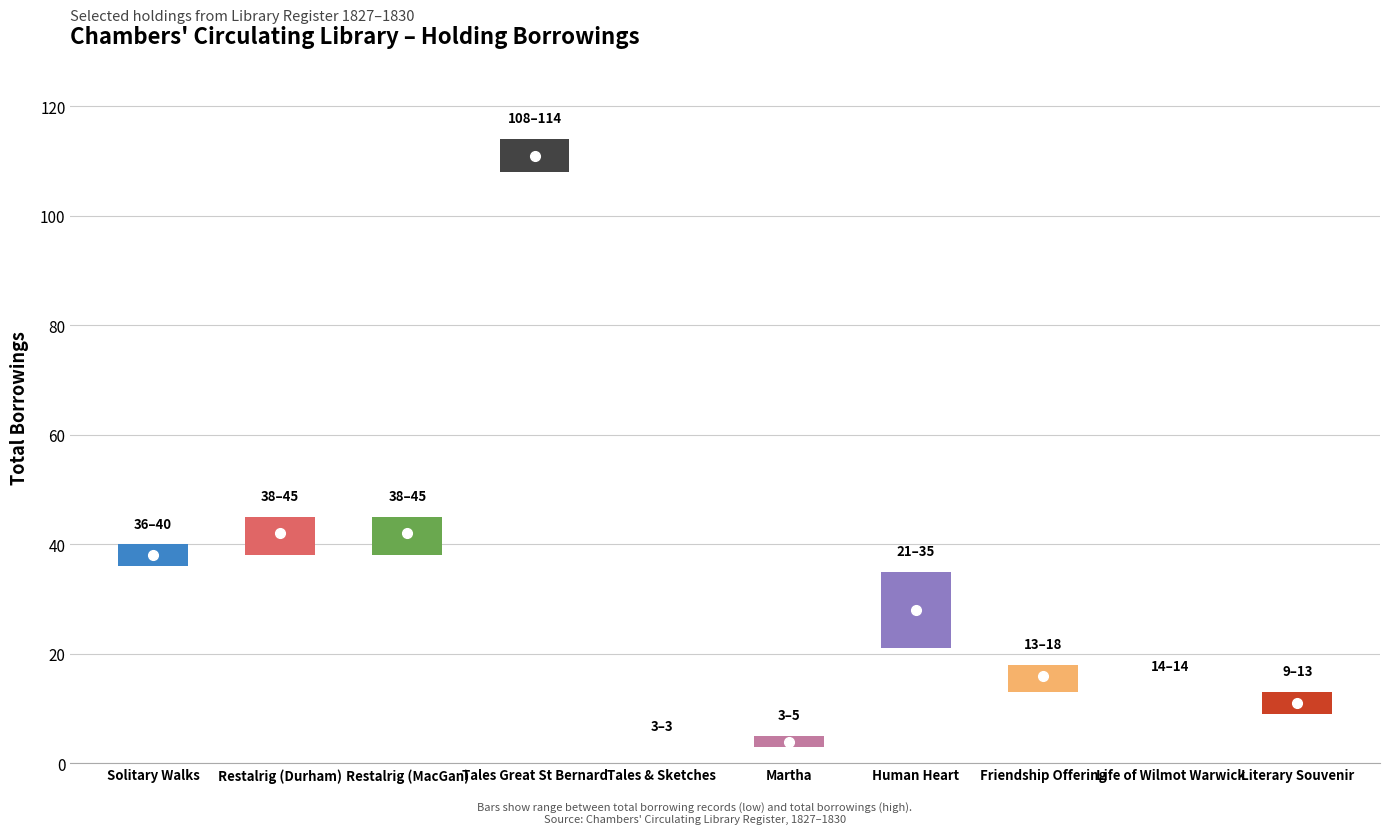

Where is the first local minimum for Total Borrowing Records?

Friendship Offering